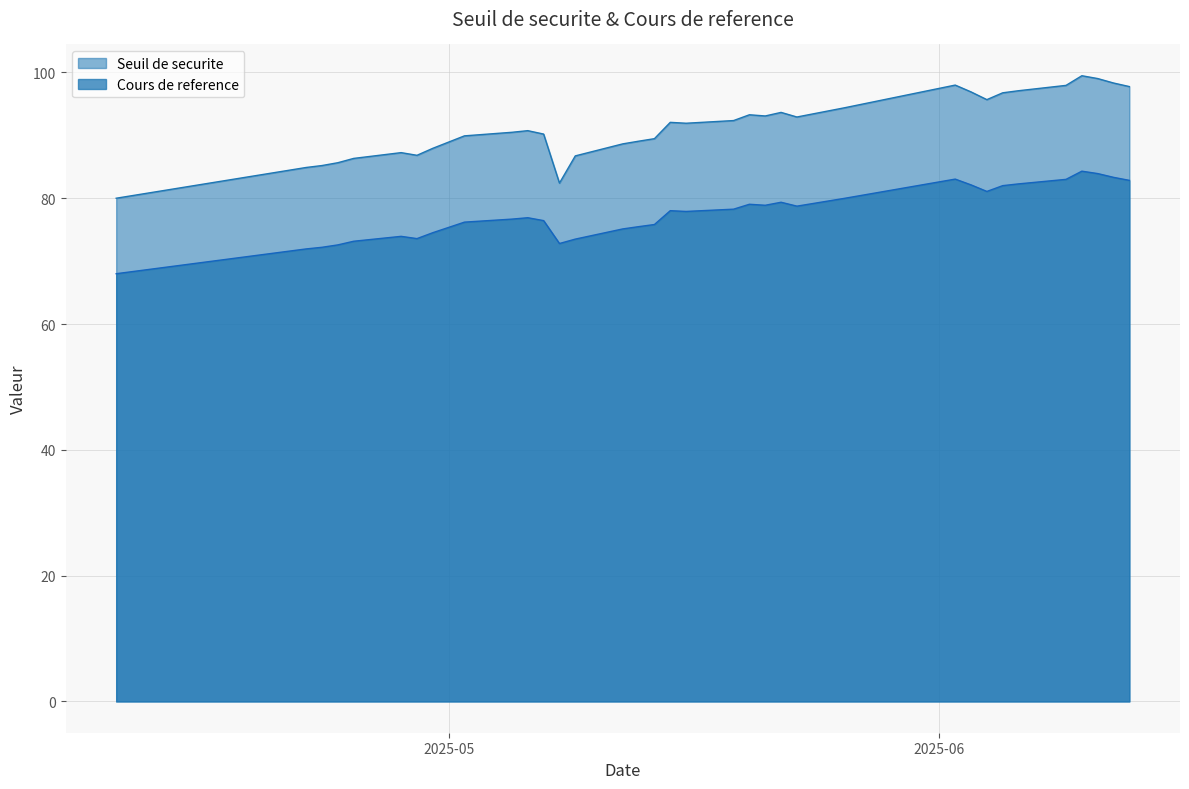

Which series has the largest range (max minus min)?

Seuil de securite